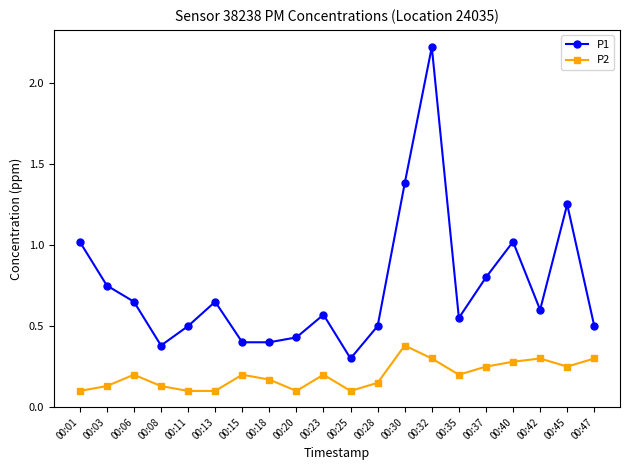

What is the minimum value for P1?

0.3